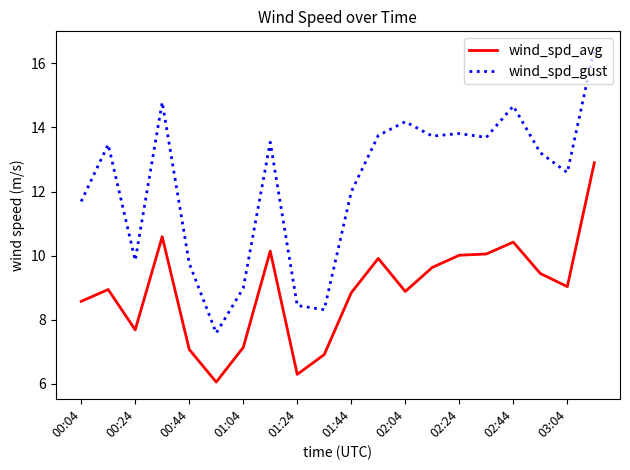

How many values in the wind_spd_avg series exceed 9?

10